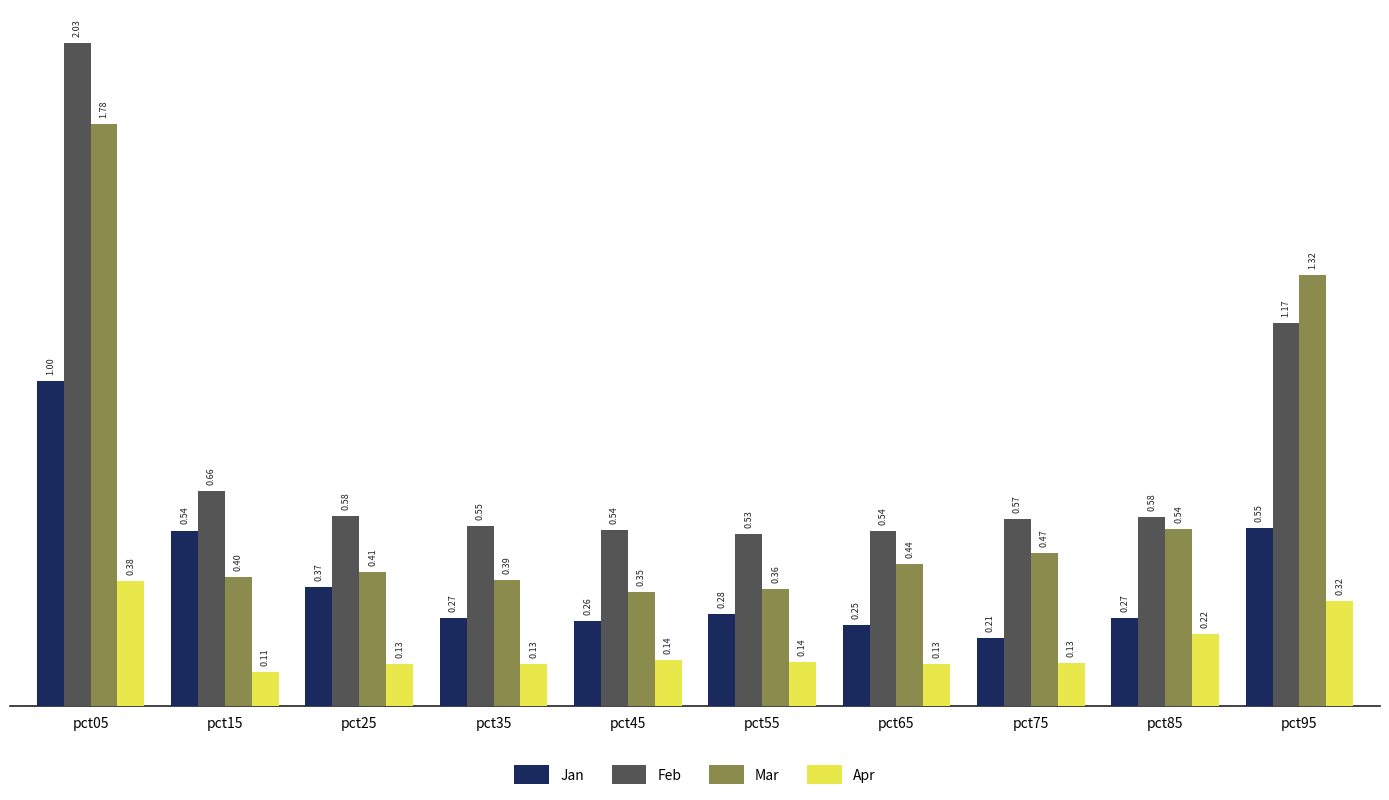

What is the total value across all series at pct25?

1.5